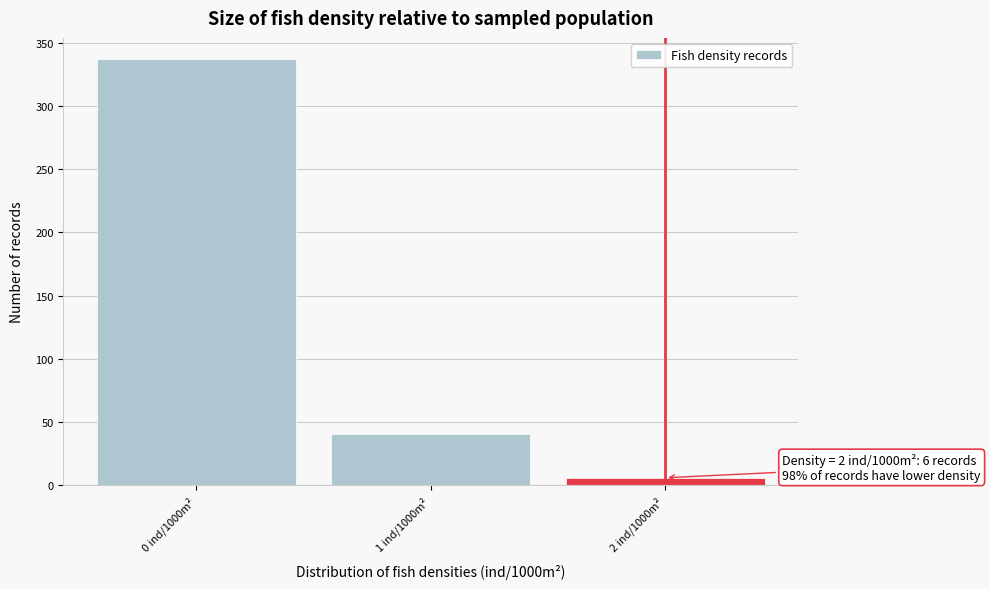

Reading left to right, what are all the values shown in this chart?

337	41	6